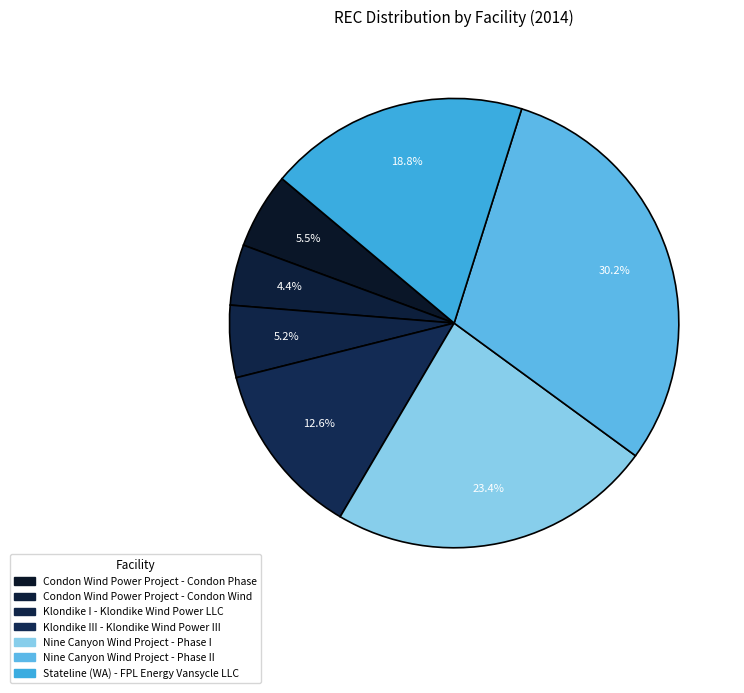

To the nearest percent, what is the average slice percentage?

14%